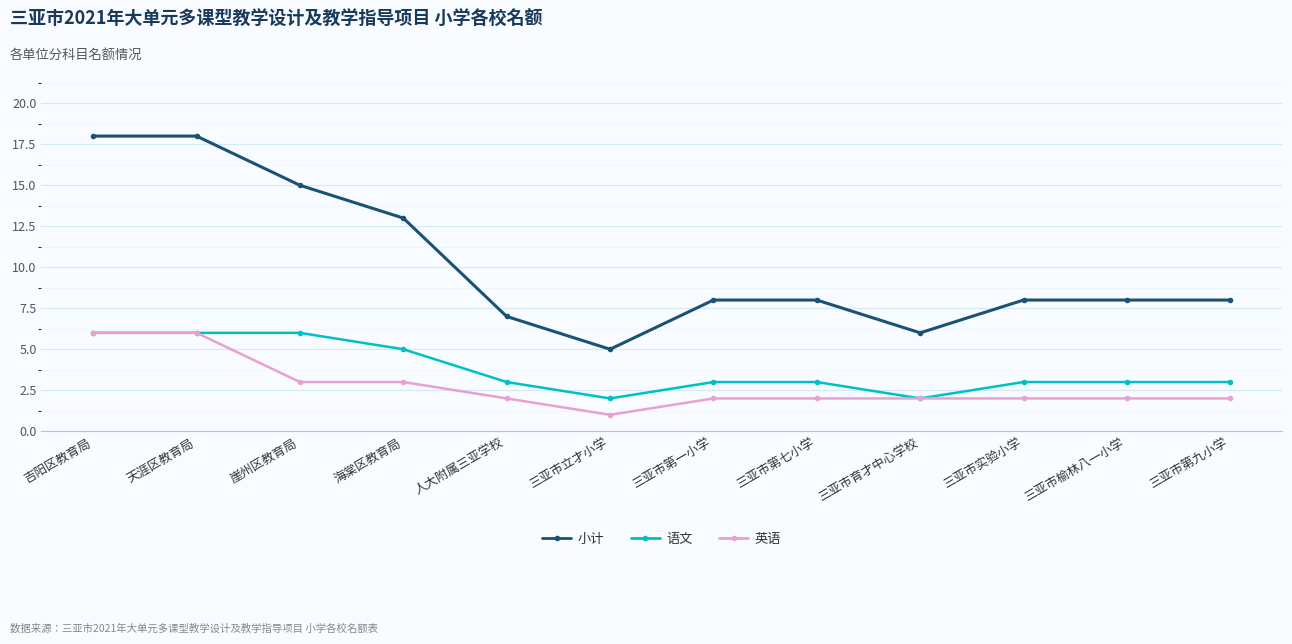

What is the sum of all 小计 values?

122